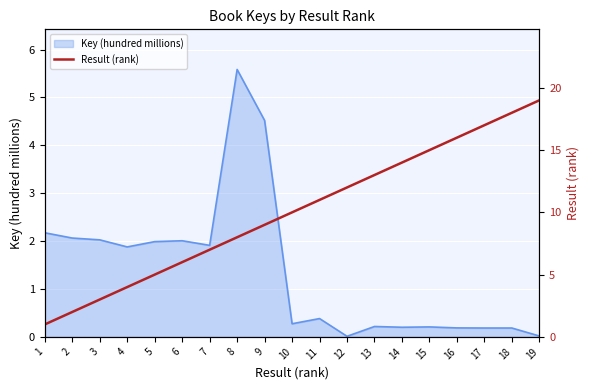

Where is the data nearest to the value 10?

10